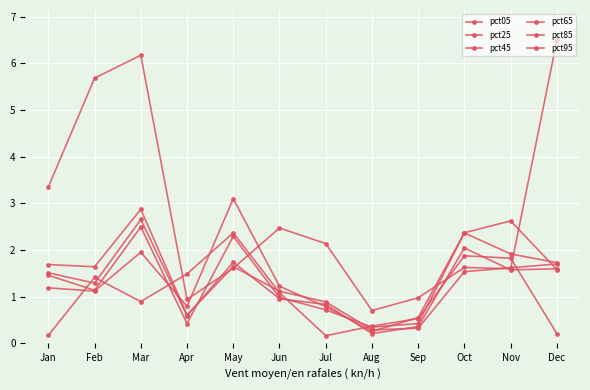

How many values in the pct05 series are below 2?

6